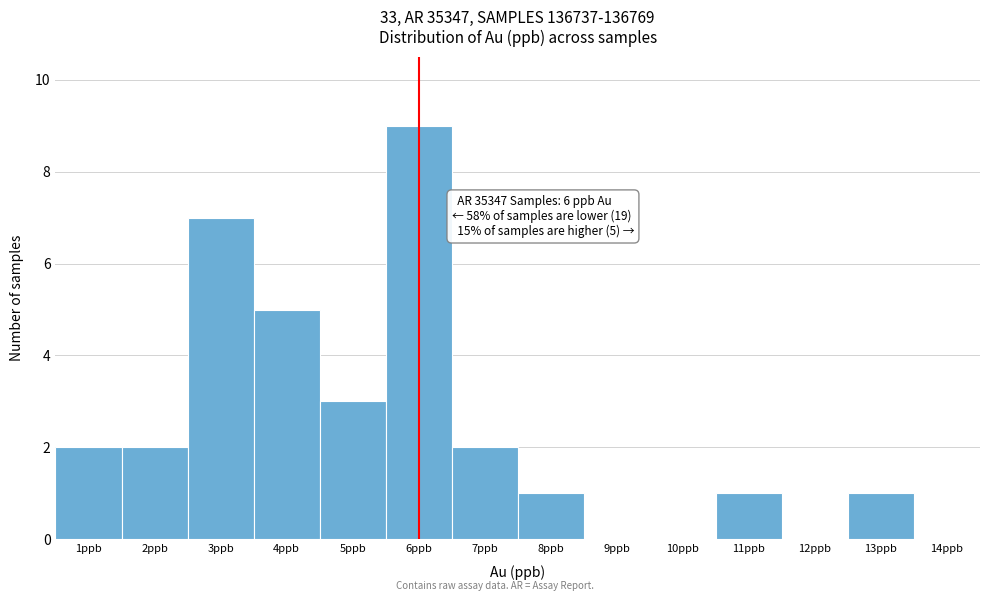

Which range on the x-axis has the tallest bar?

5.5 to 6.5